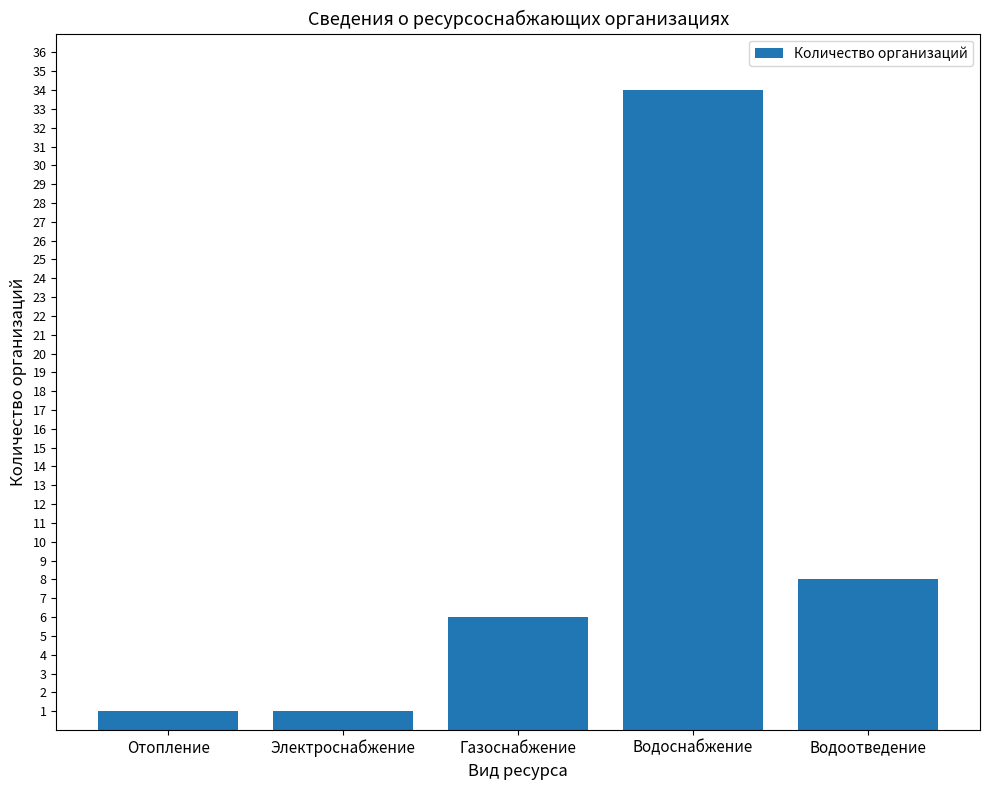

How many bars are there in total?

5